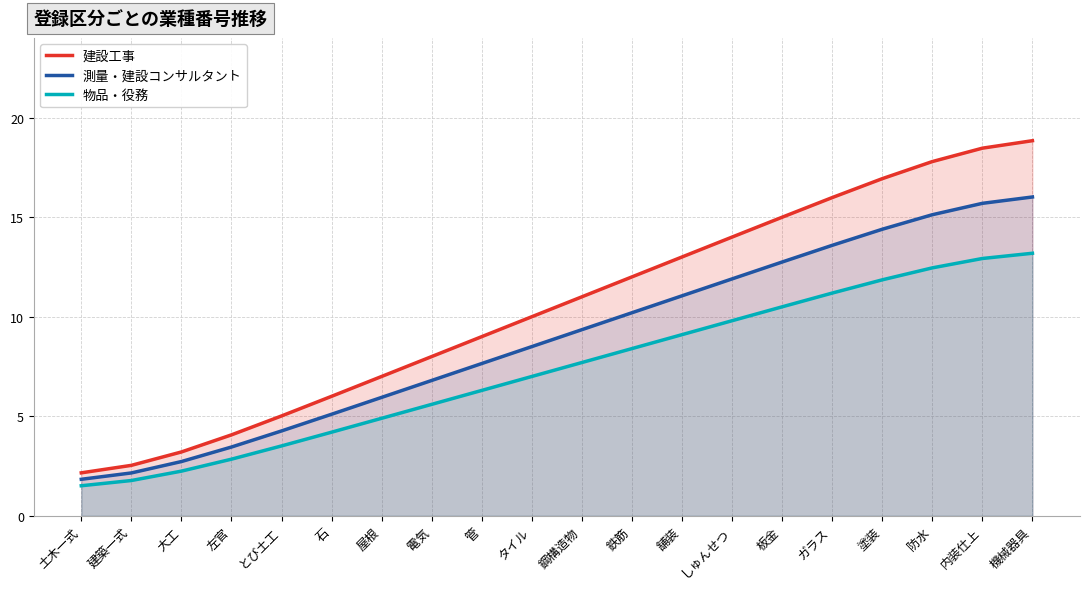

Which series has the largest total across all categories?

建設工事